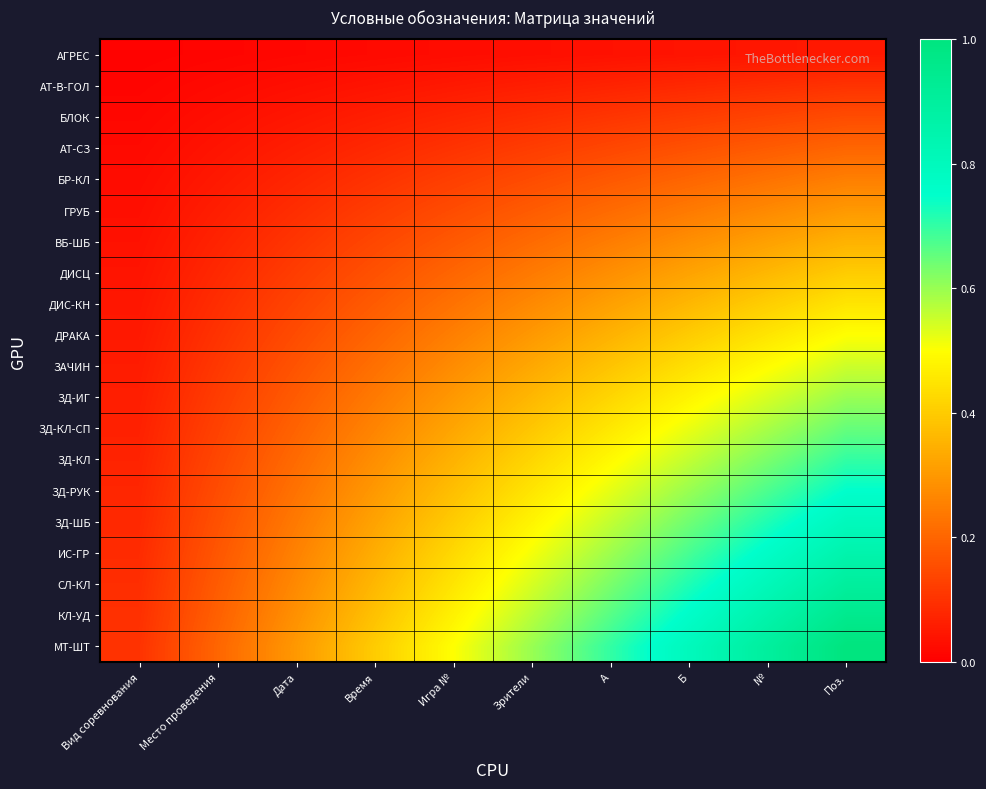

Which series has the largest range (max minus min)?

МТ-ШТ